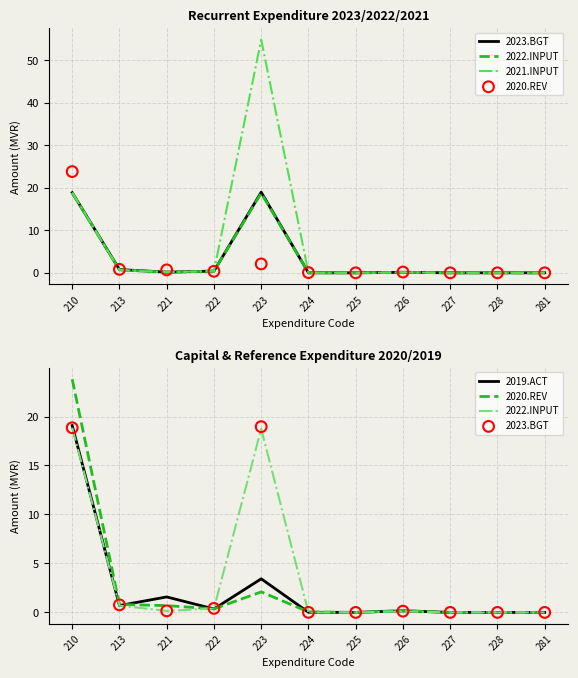

Which series contains the highest Y value?

2021.INPUT